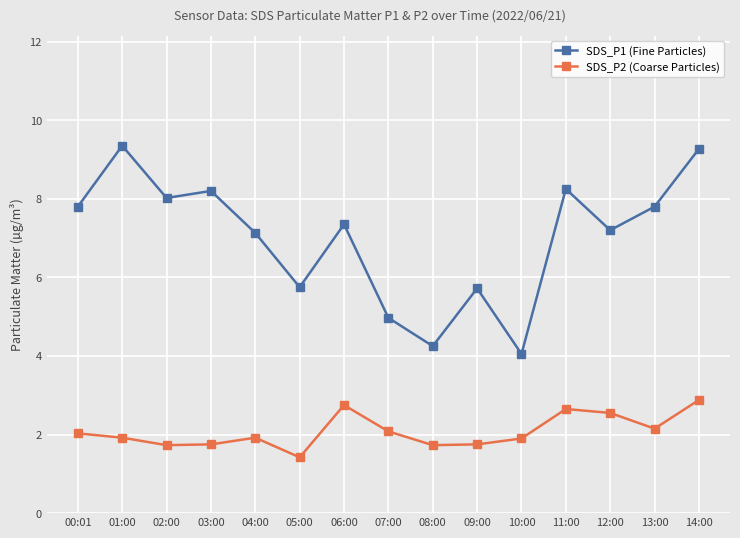

Which series changed the most between 07:00 and 09:00?

SDS_P1 (Fine Particles)